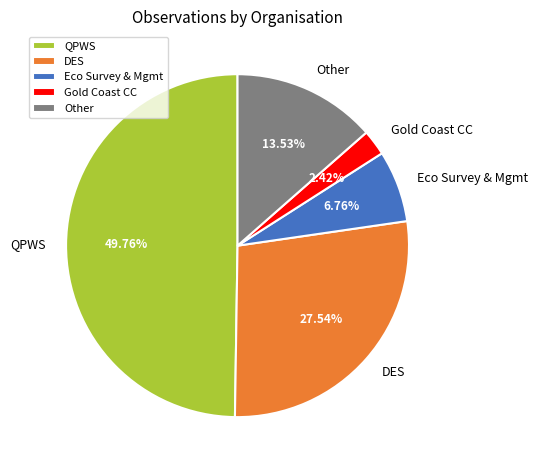

Does Gold Coast CC account for over 50% of the chart?

No